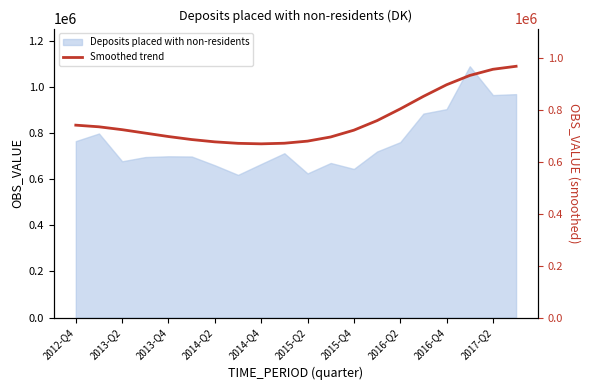

What is the label of the 6th point from the left?

2015-Q2